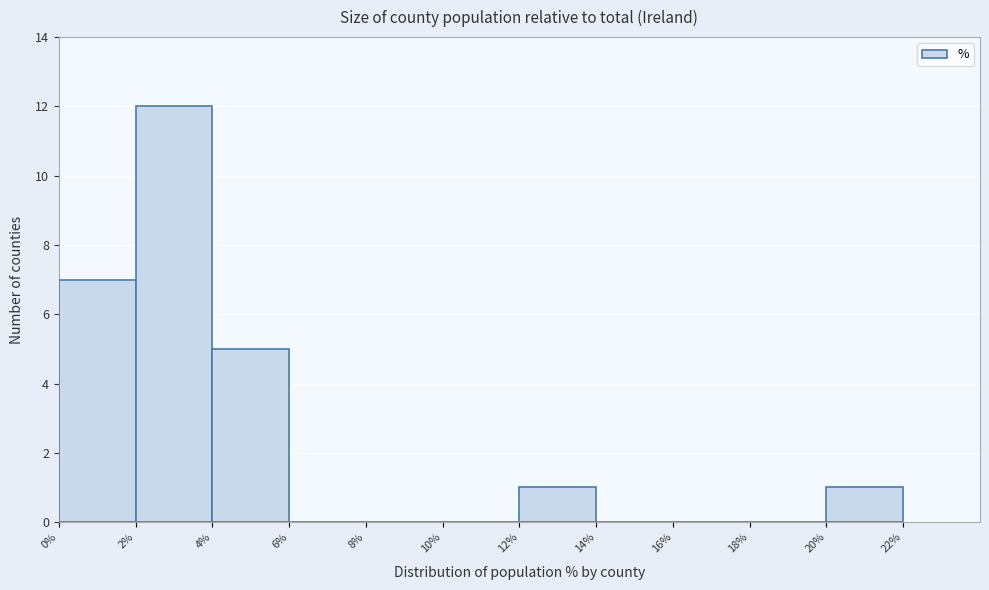

Over which range of the x-axis is the bar tallest?

2% to 4%